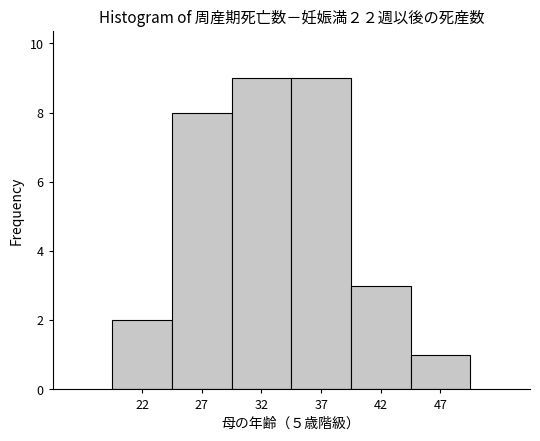

Reading left to right, transcribe this chart: for each bar, give the range it covers on the x-axis and its height. The values are not printed on the chart, so give them approximately, as read against the axis.

19.5 to 24.5: 2
24.5 to 29.5: 8
29.5 to 34.5: 9
34.5 to 39.5: 9
39.5 to 44.5: 3
44.5 to 49.5: 1